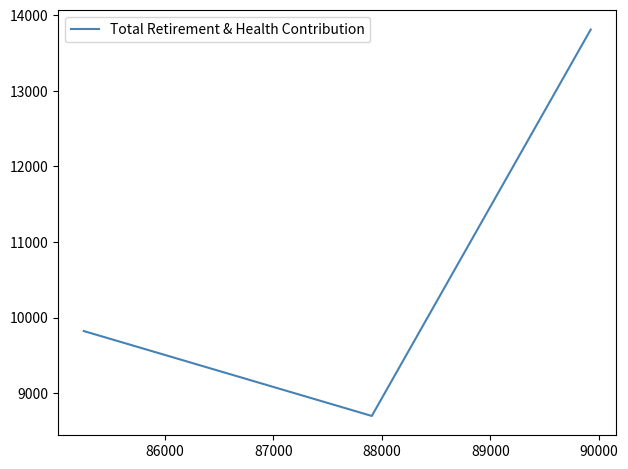

How many values exceed 9822?

1